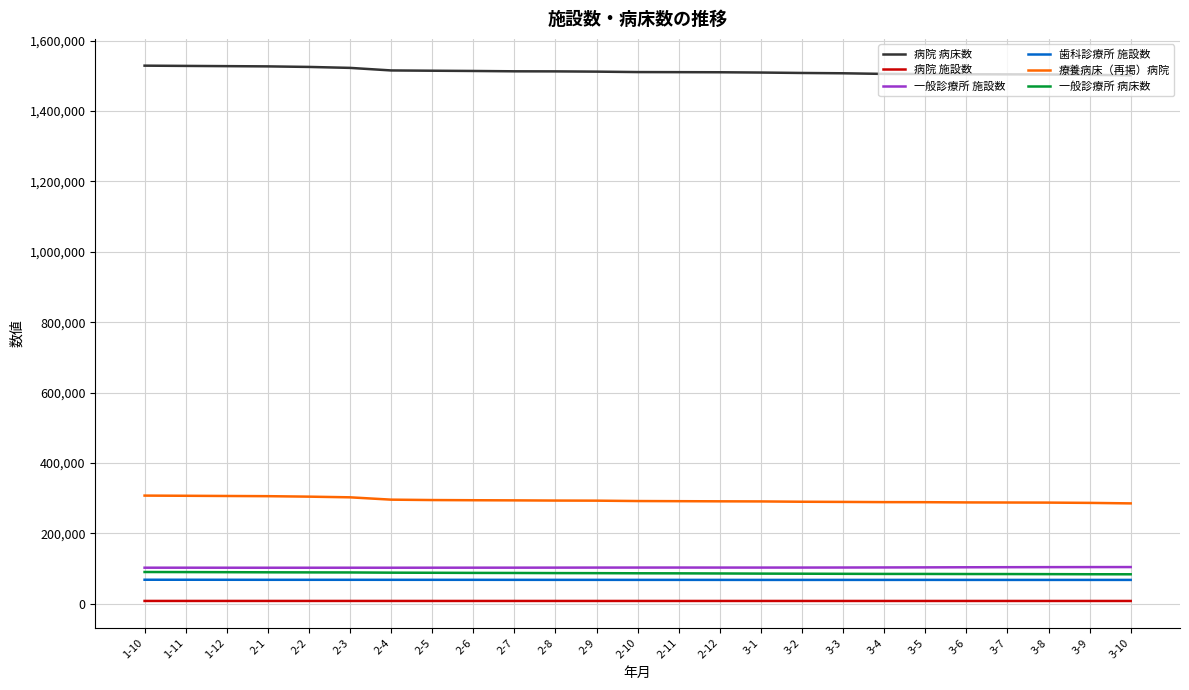

At which label does 病院 病床数 first exceed 1510482?

1-10